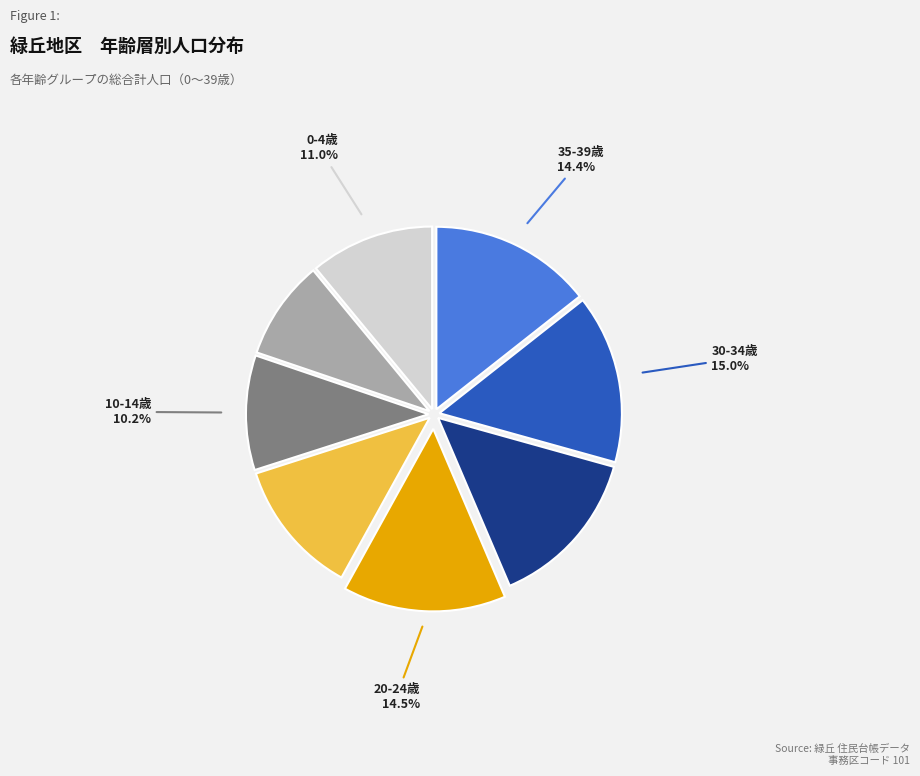

How many segments does this pie chart have?

8